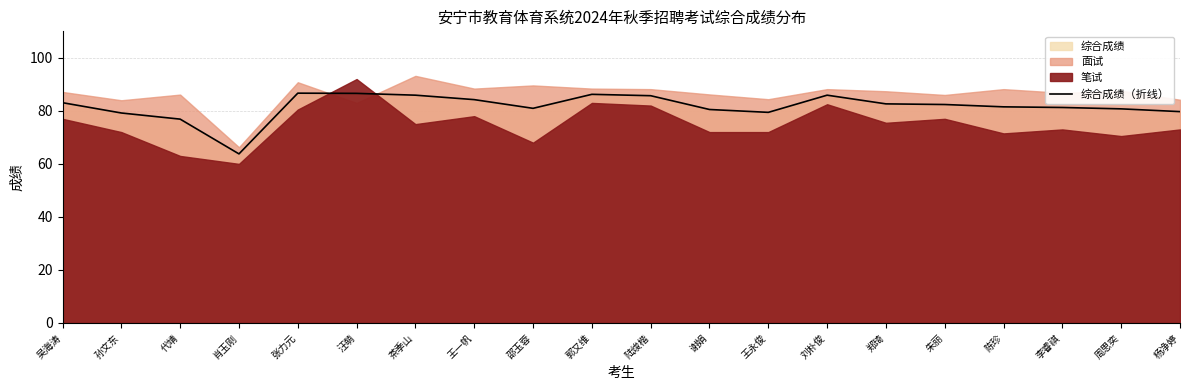

What is the average value?

81.7